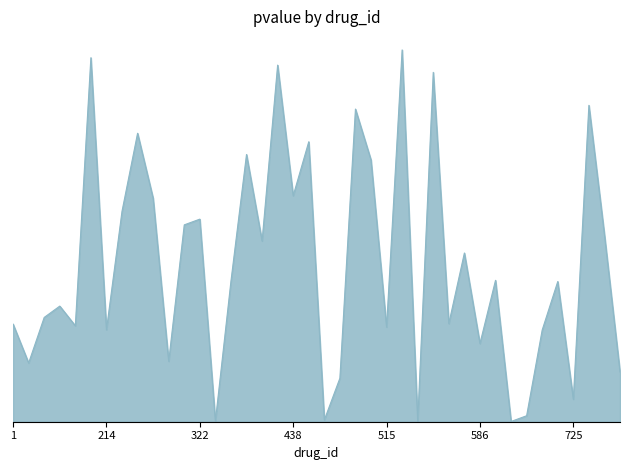

Which label corresponds to the largest value in the chart?

526